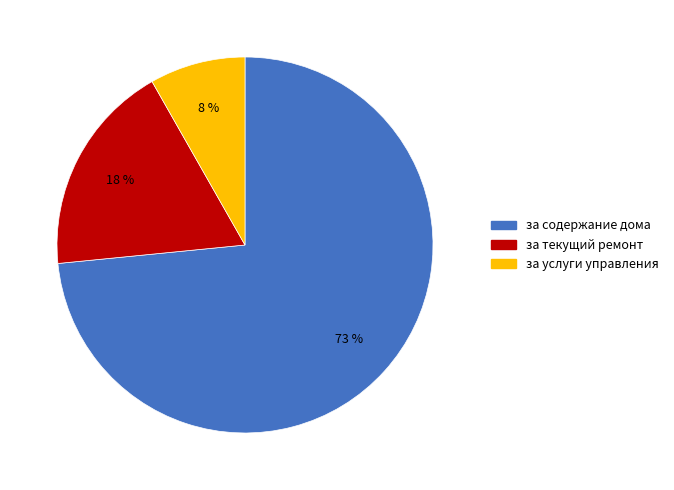

The за услуги управления slice represents 8% of the pie. True or false?

True